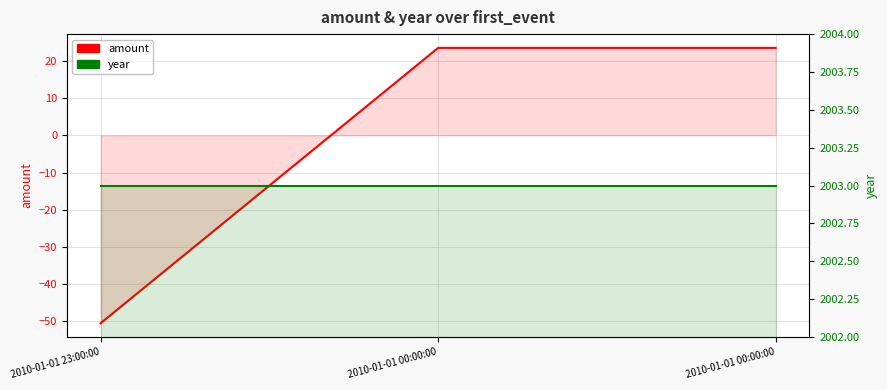

What is the label of the 1st point from the left?

2010-01-01 23:00:00